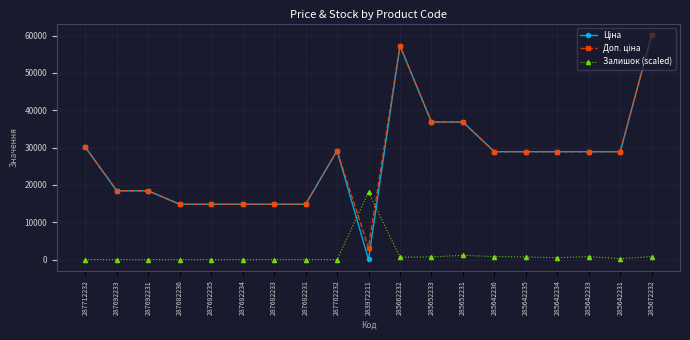

What is the spread (max minus min) of values at 287692233?

18420.9